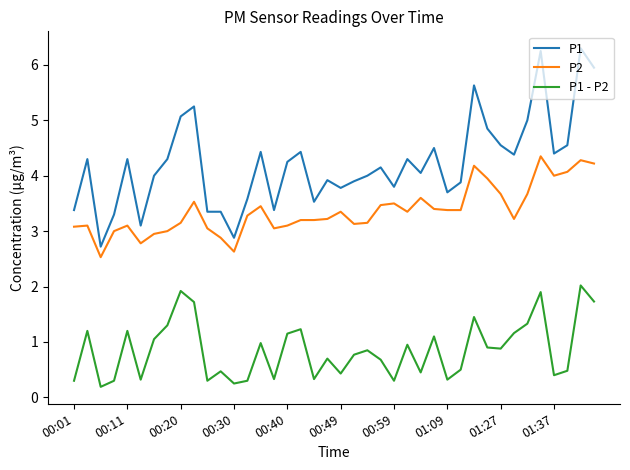

Which series has the largest total across all categories?

P1